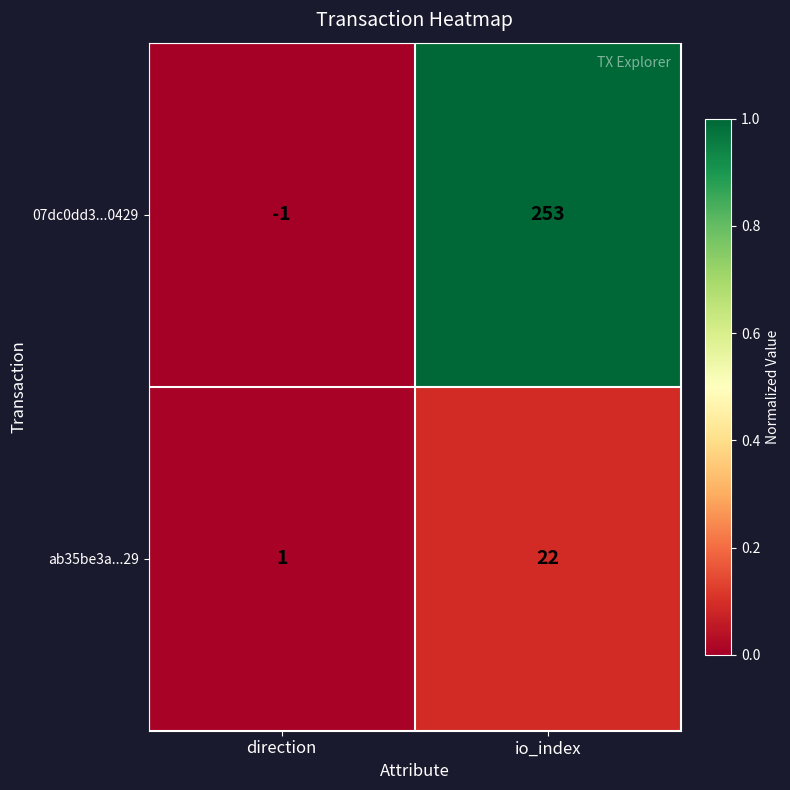

Reading left to right, list all the values displayed in this chart.

07dc0dd3...0429: -1	253
ab35be3a...29: 1	22